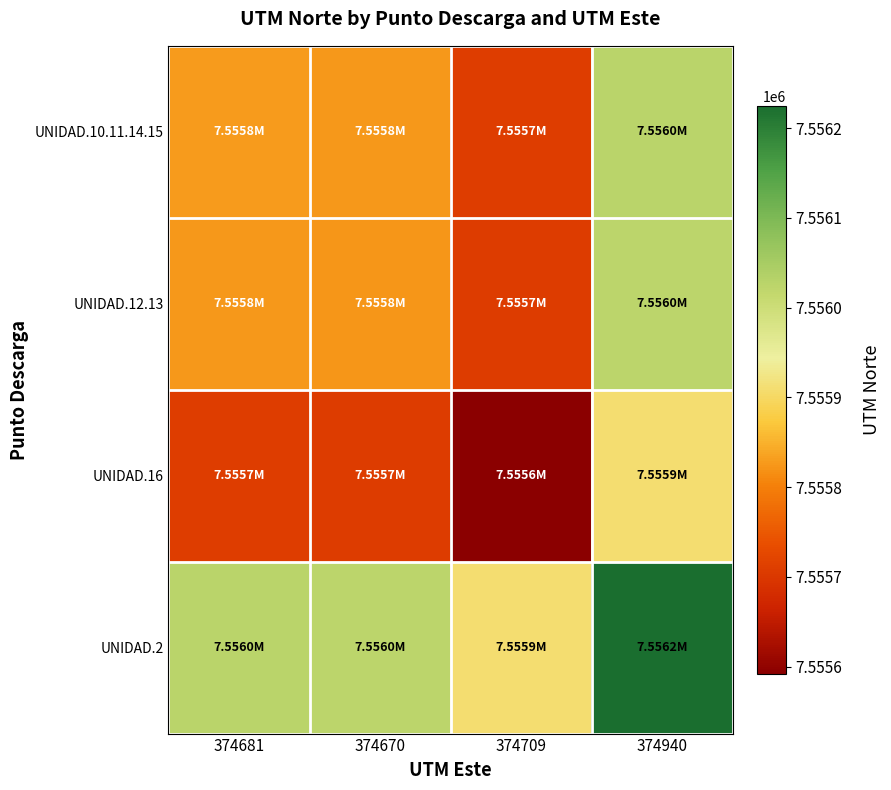

What is the difference between the highest and lowest values at 374940?

316.5